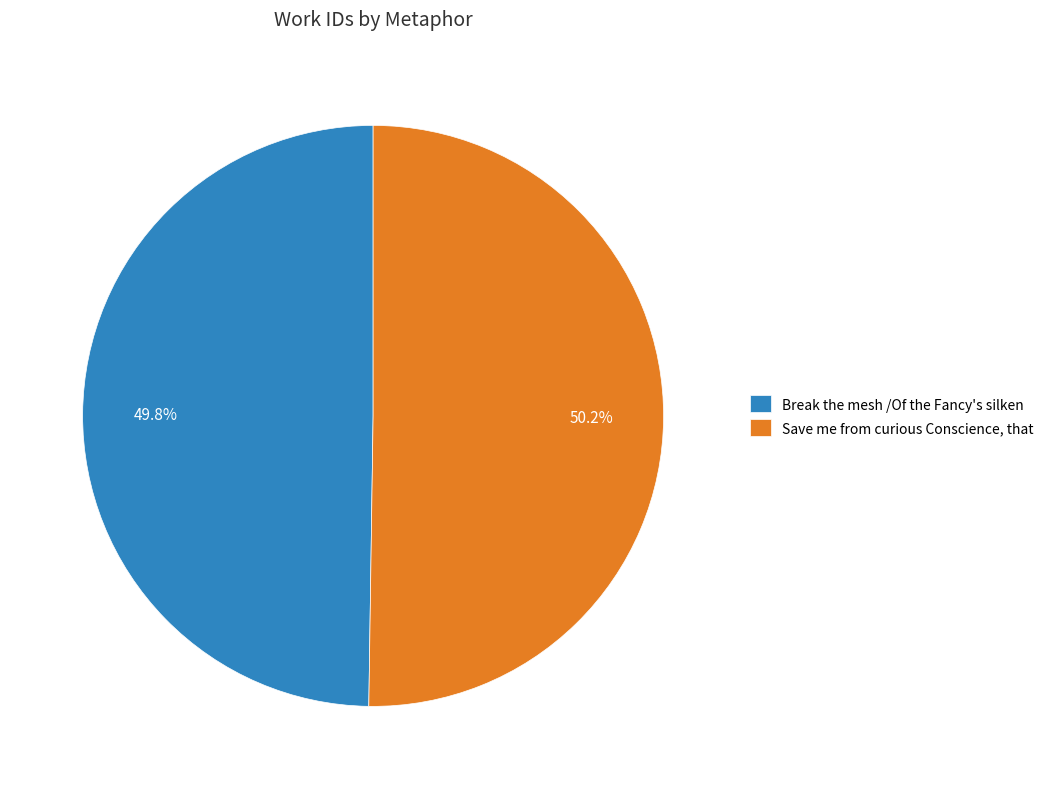

What is the ratio of the value at Break the mesh /Of the Fancy's silken to the value at Save me from curious Conscience, that?

1.0